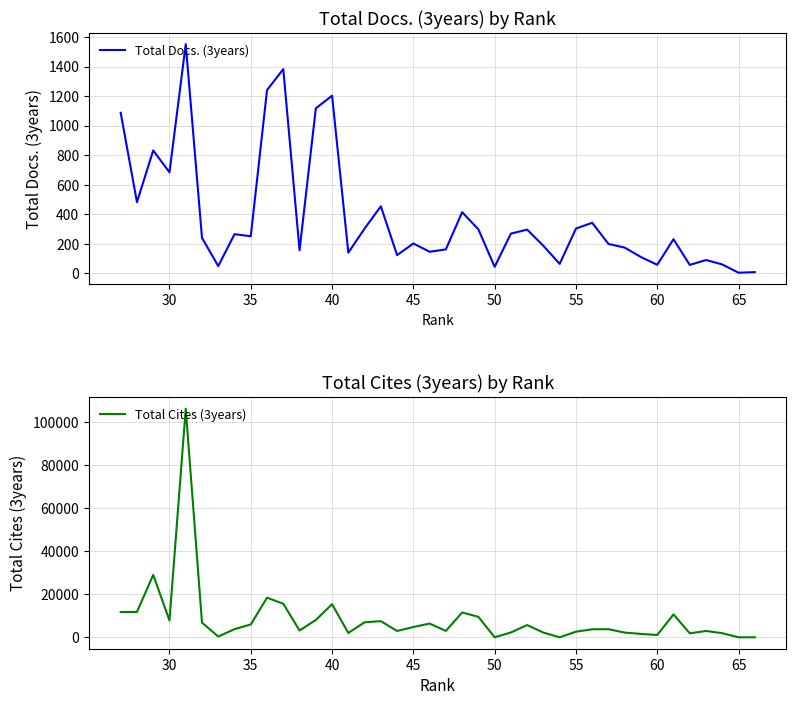

What is the value of the Total Cites (3years) point at the 34th from the left?

348